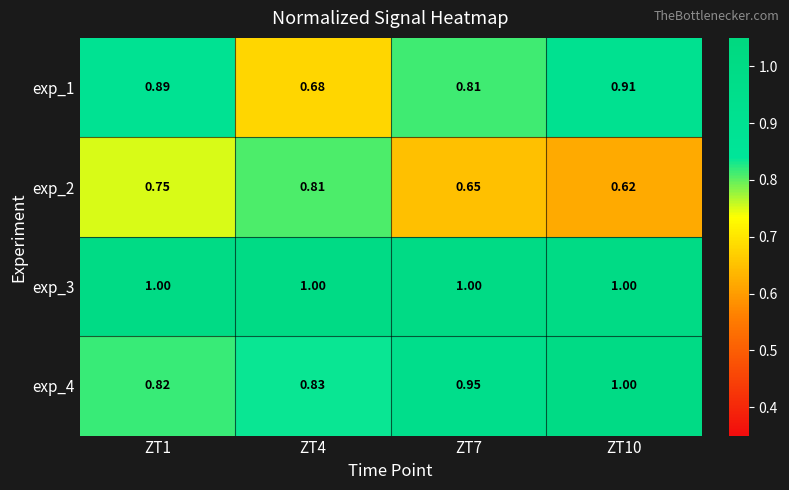

How many distinct data groups are displayed?

4